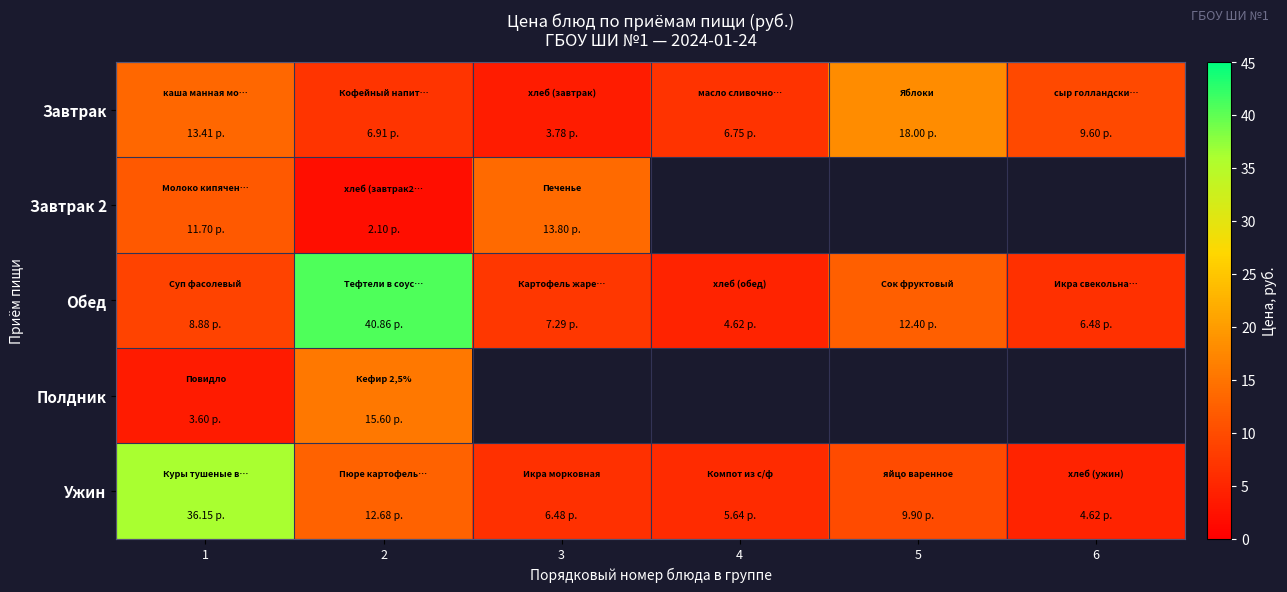

At which label does Завтрак first exceed 9?

1